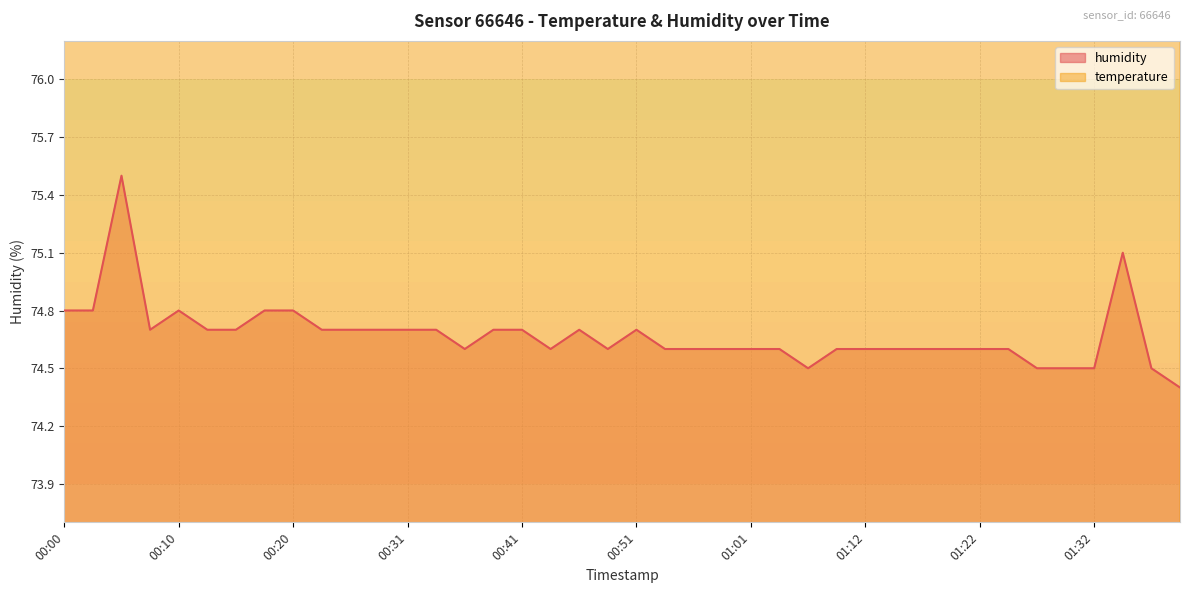

Rank the series at 01:04 from highest to lowest value.

temperature, humidity